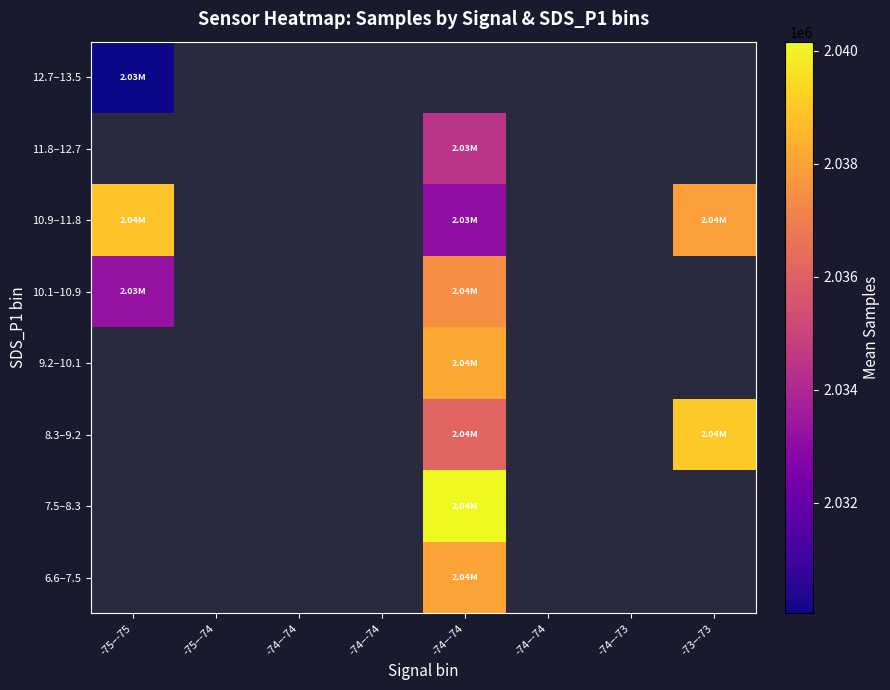

The 10.9–11.8 series shows 3172394.7 at -75–-75. True or false?

False